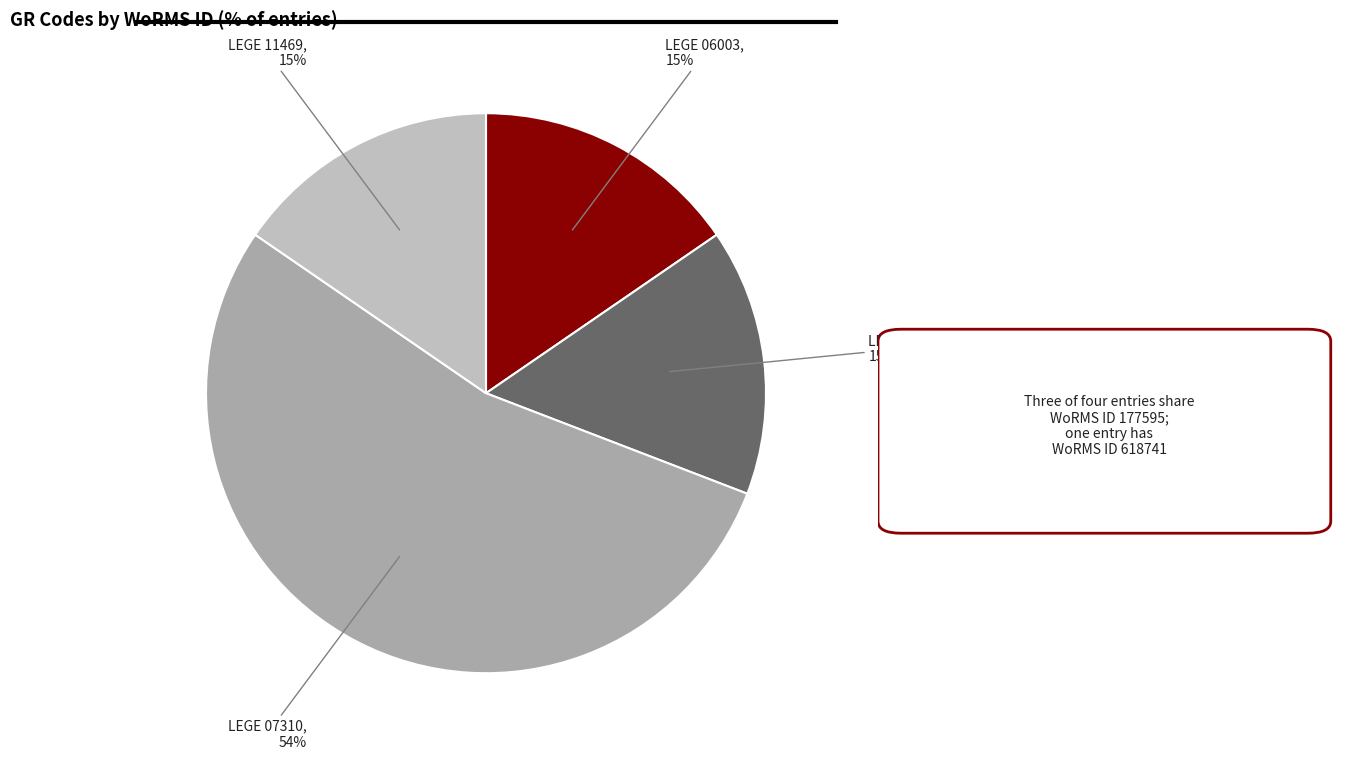

The LEGE 07310 slice represents 66% of the pie. True or false?

False